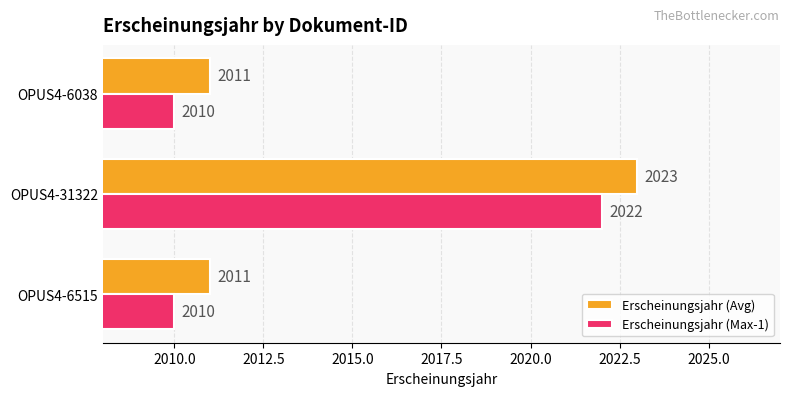

List the series in order of their overall mean, lowest first.

Erscheinungsjahr (Max-1), Erscheinungsjahr (Avg)